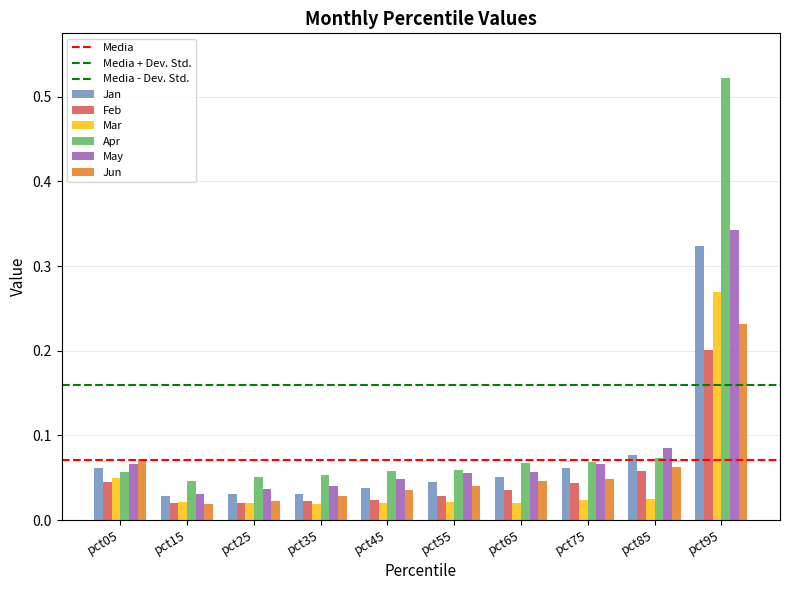

Are the bars grouped side by side (vs. stacked)?

Yes